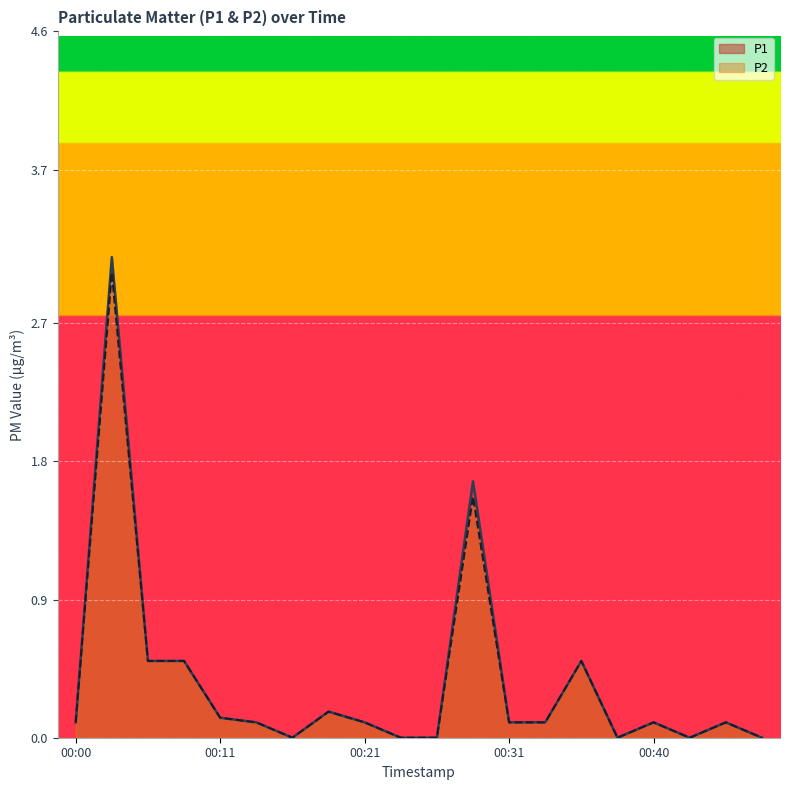

Reading left to right, transcribe all the data shown in this chart.

P1: 0.1	3.1	0.5	0.5	0.1	0.1	0.0	0.2	0.1	0.0	0.0	1.7	0.1	0.1	0.5	0.0	0.1	0.0	0.1	0.0
P2: 0.1	3.0	0.5	0.5	0.1	0.1	0.0	0.2	0.1	0.0	0.0	1.6	0.1	0.1	0.5	0.0	0.1	0.0	0.1	0.0